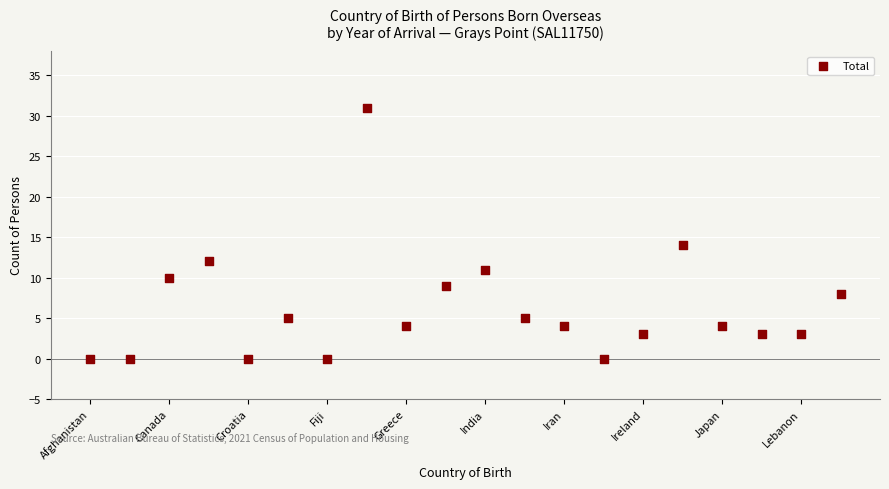

What Y value in the scatter plot is closest to 15?

14